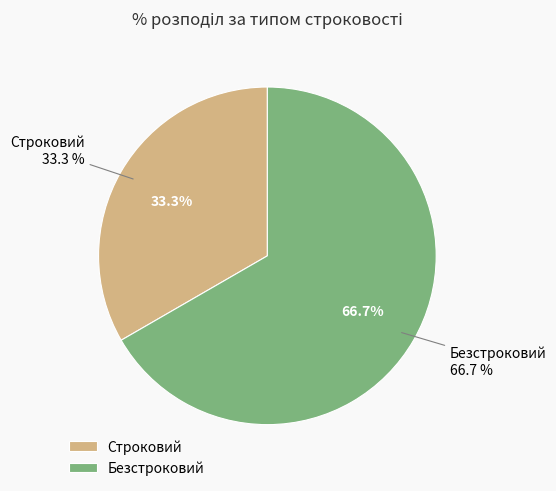

To the nearest percent, what portion does Безстроковий represent?

67%